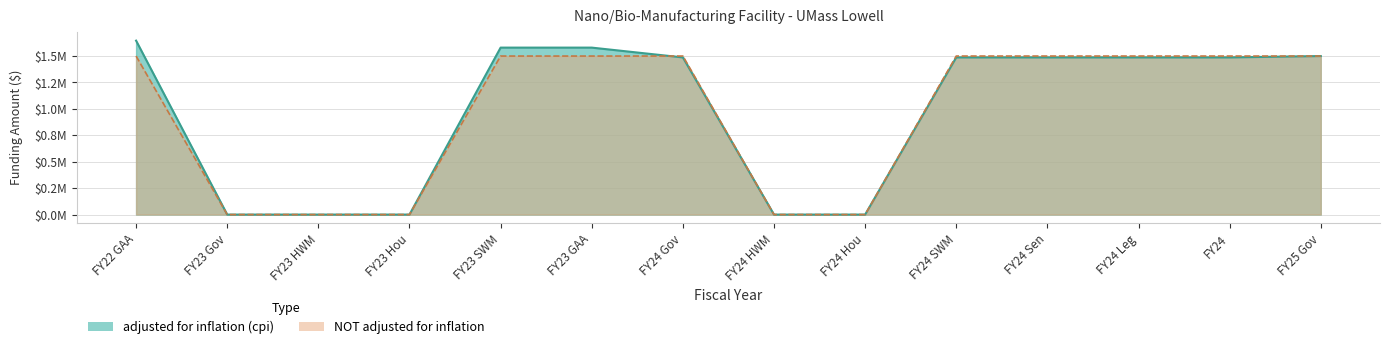

True or false: NOT adjusted for inflation and adjusted for inflation (cpi) cross at least once.

True